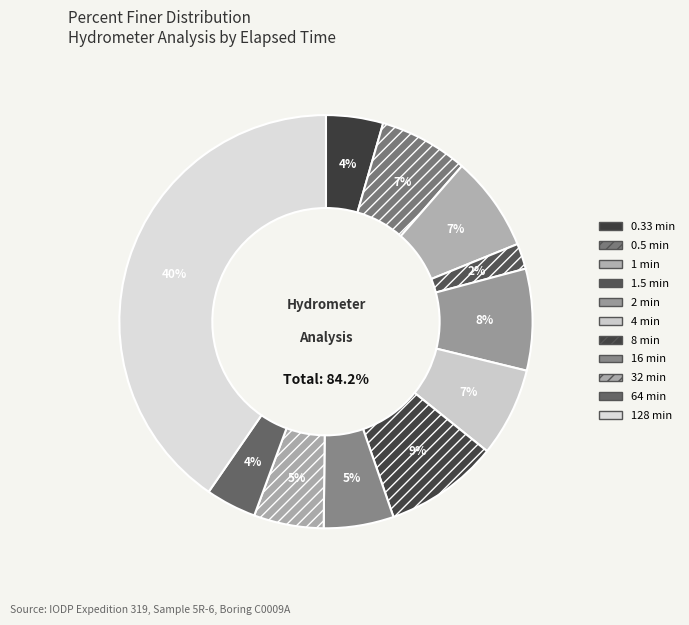

Combined, do 0.33 min and 1 min account for over 50%?

No